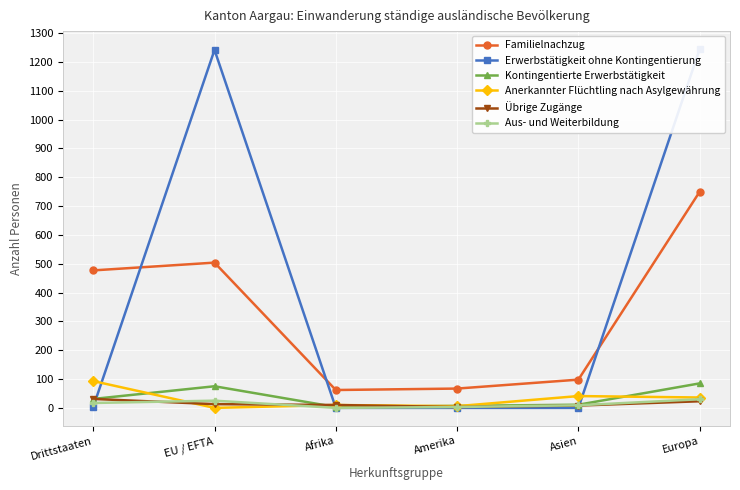

Which series has the largest total across all categories?

Erwerbstätigkeit ohne Kontingentierung